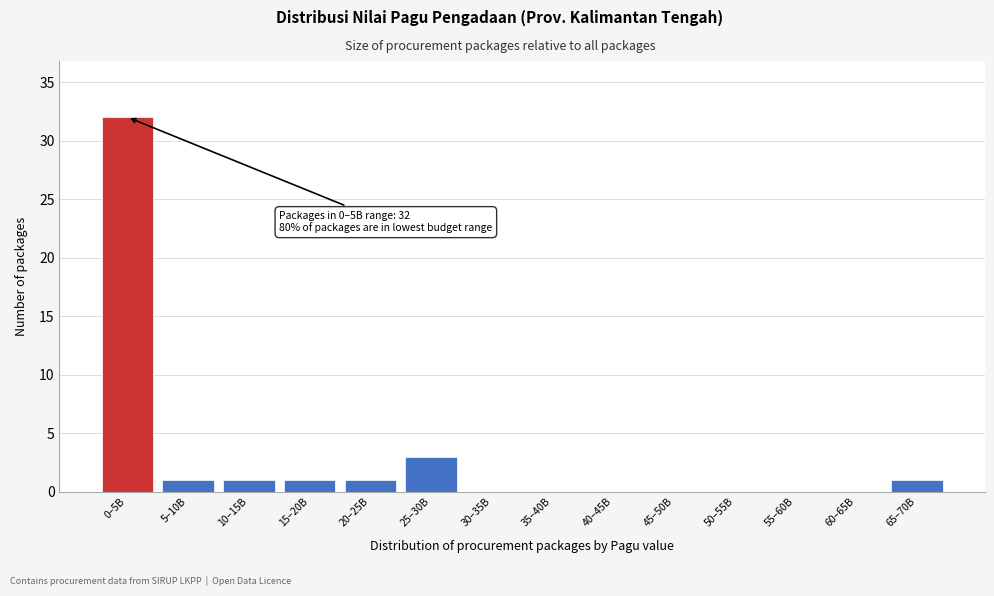

Reading left to right, extract all data points from this chart.

0–5B=32	5–10B=1	10–15B=1	15–20B=1	20–25B=1	25–30B=3	30–35B=0	35–40B=0	40–45B=0	45–50B=0	50–55B=0	55–60B=0	60–65B=0	65–70B=1